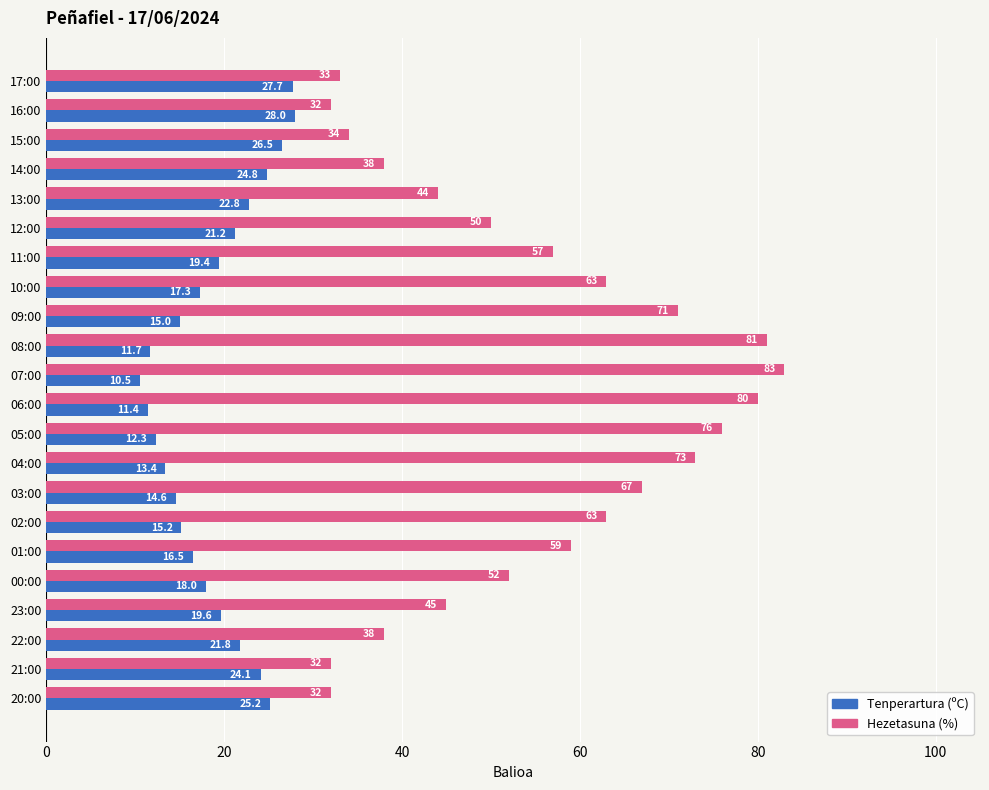

Which series has the largest total across all categories?

Hezetasuna (%)